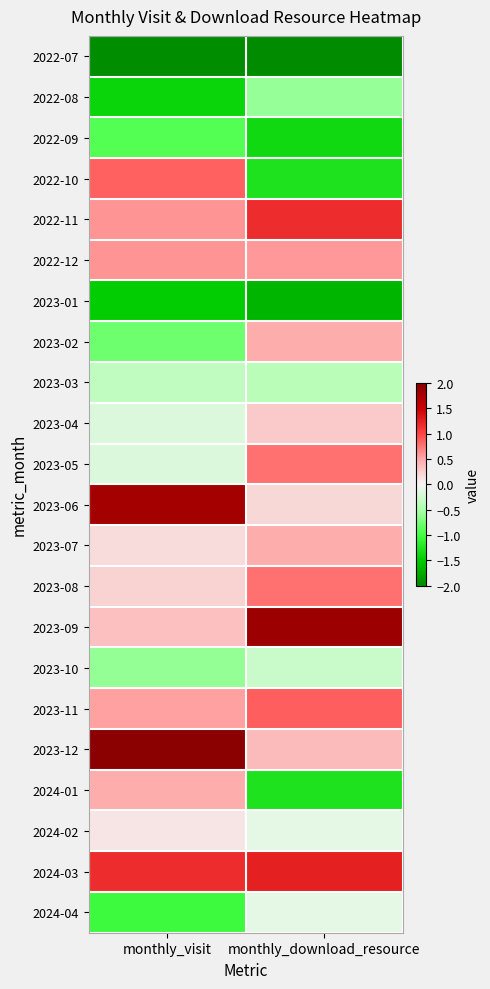

Rank the series by their maximum value, from lowest to highest.

2022-07, 2023-01, 2022-09, 2022-08, 2023-03, 2023-10, 2024-04, 2024-02, 2023-04, 2024-01, 2023-02, 2023-07, 2022-12, 2023-05, 2023-08, 2022-10, 2023-11, 2022-11, 2024-03, 2023-06, 2023-09, 2023-12